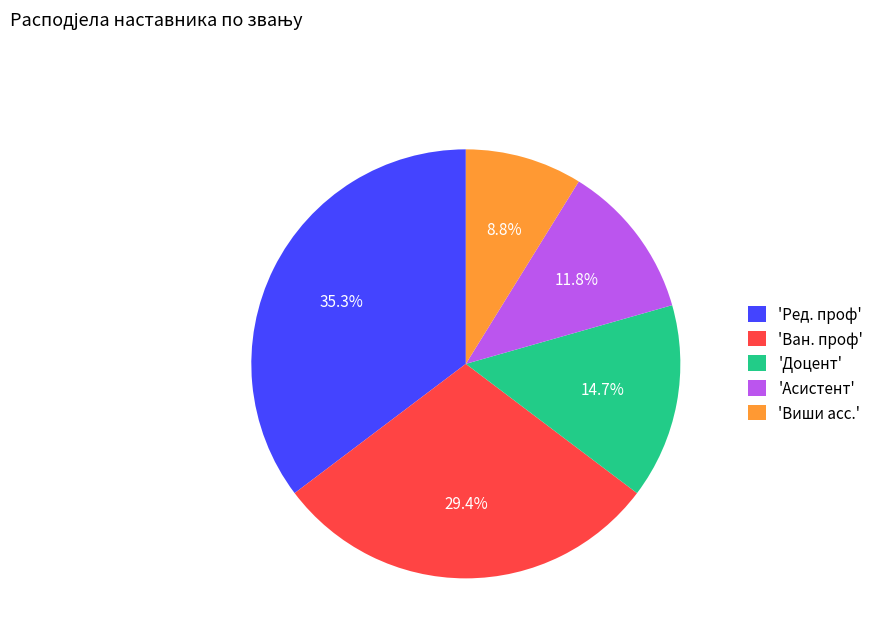

What percentage do 'Доцент' and 'Асистент' together represent?

26.5%